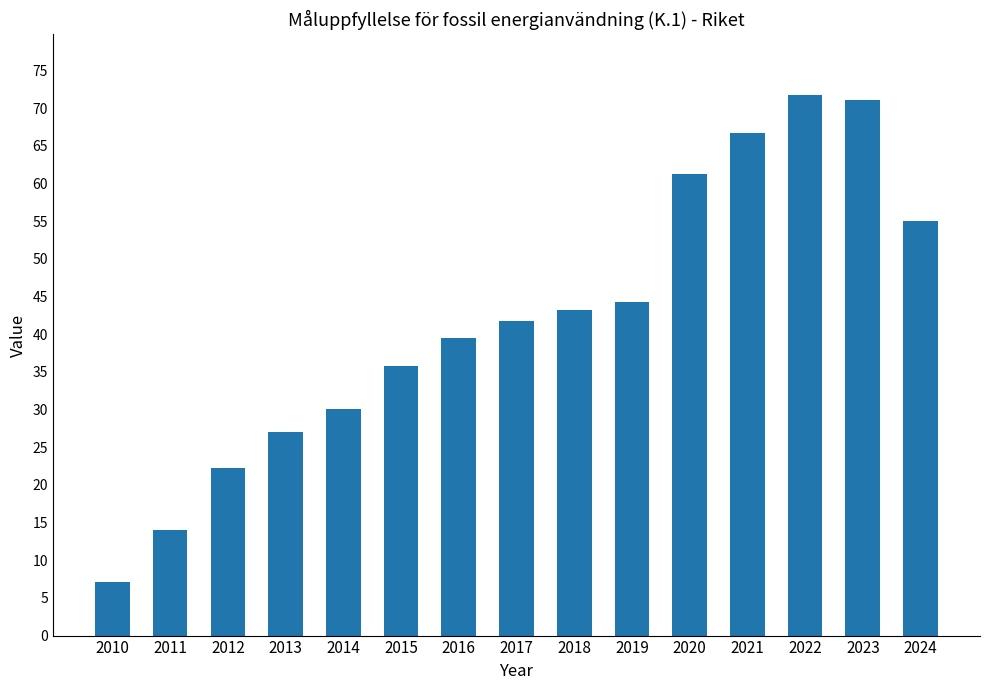

Where does the data first go above 41?

2017